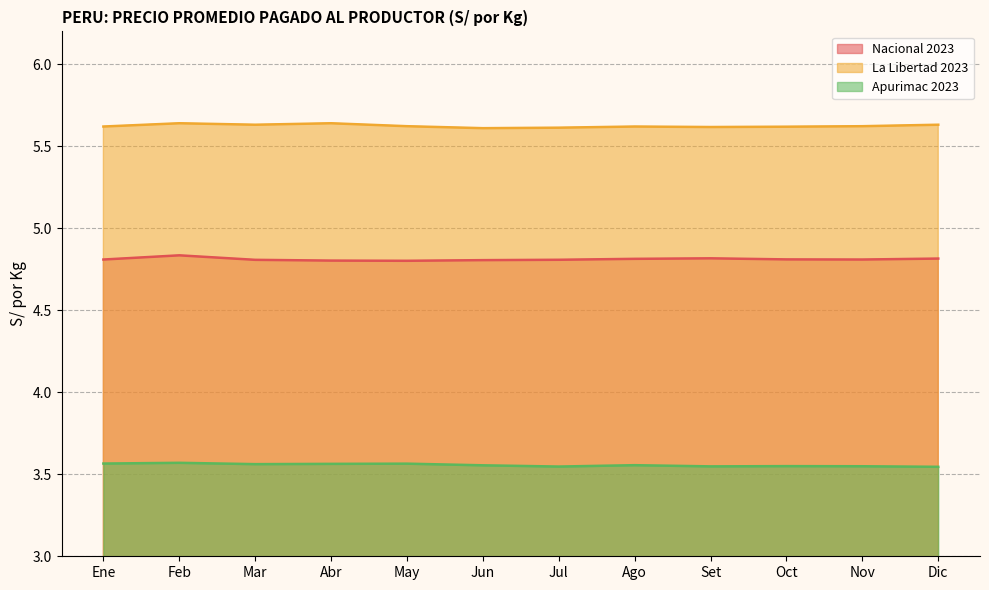

What is the maximum value for La Libertad 2023?

5.6